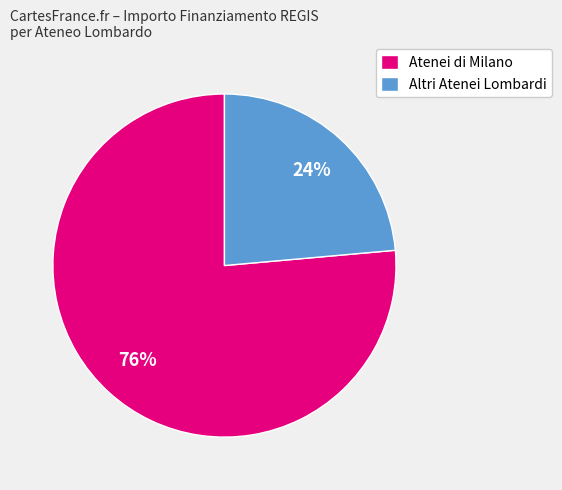

Is the sum of Atenei di Milano and Altri Atenei Lombardi greater than half?

Yes